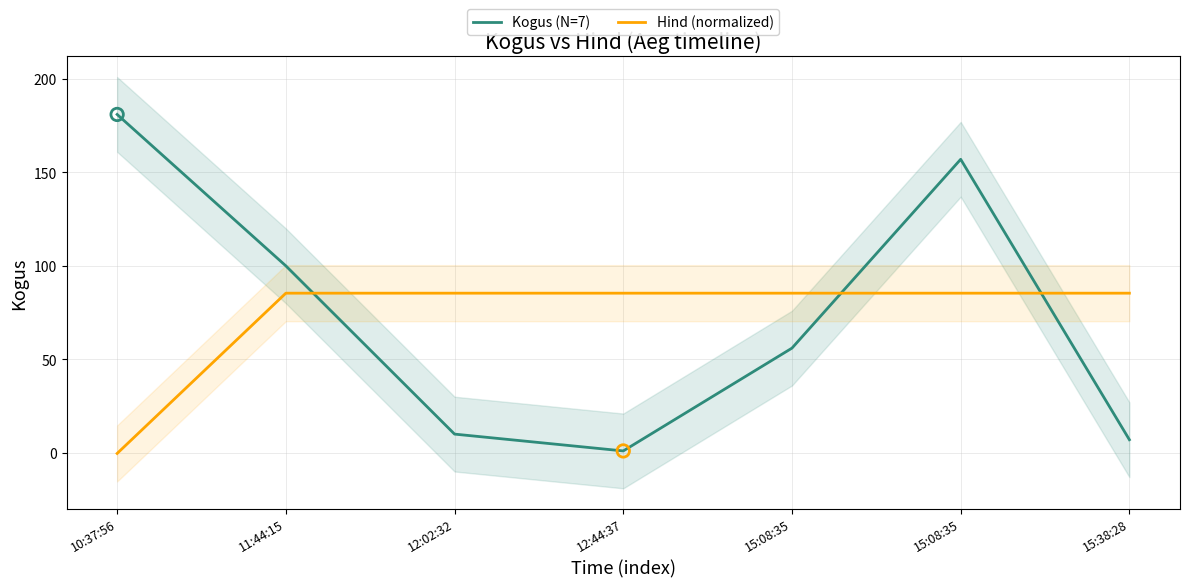

Which series reaches the maximum Y coordinate?

Kogus (N=7)